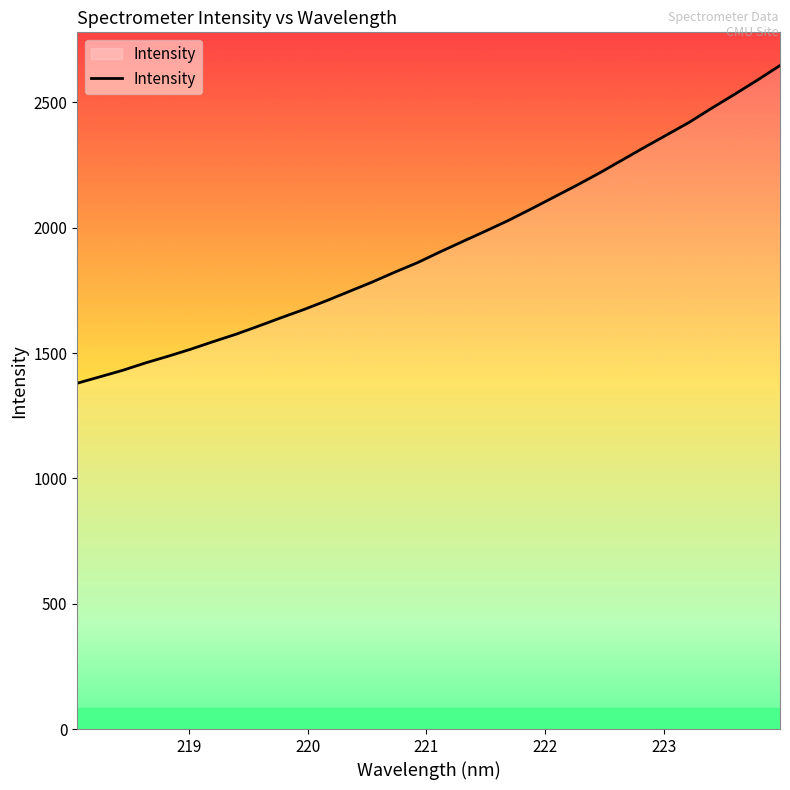

What is the minimum value shown in the chart?

1379.8